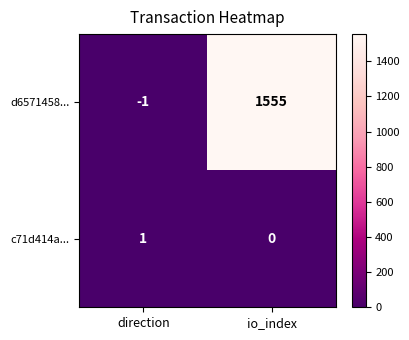

What is the sum of all d6571458... values?

1554